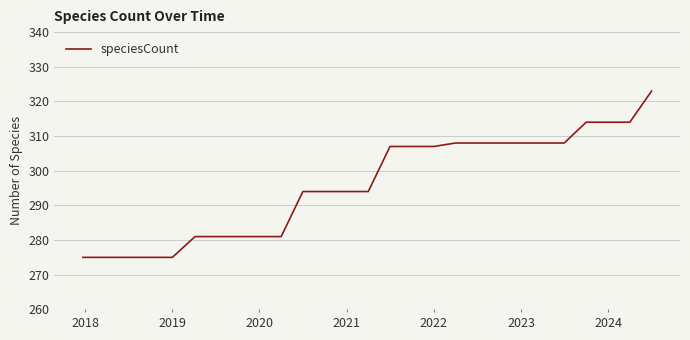

What is the difference between the maximum and minimum values?

48